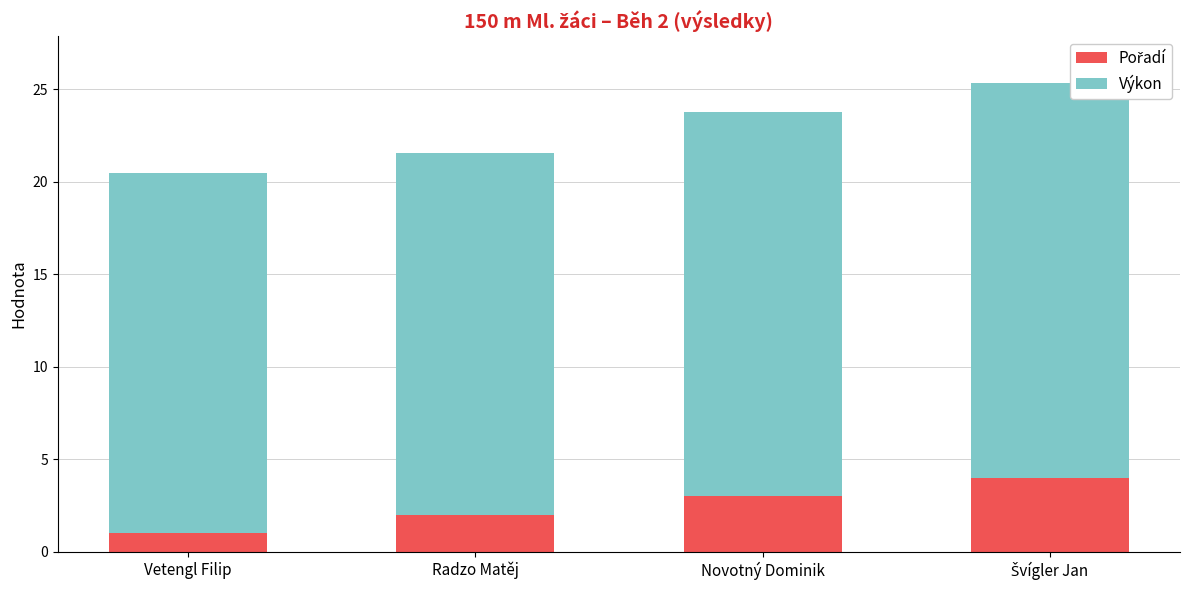

What is the total value across all series at Vetengl Filip?

20.5